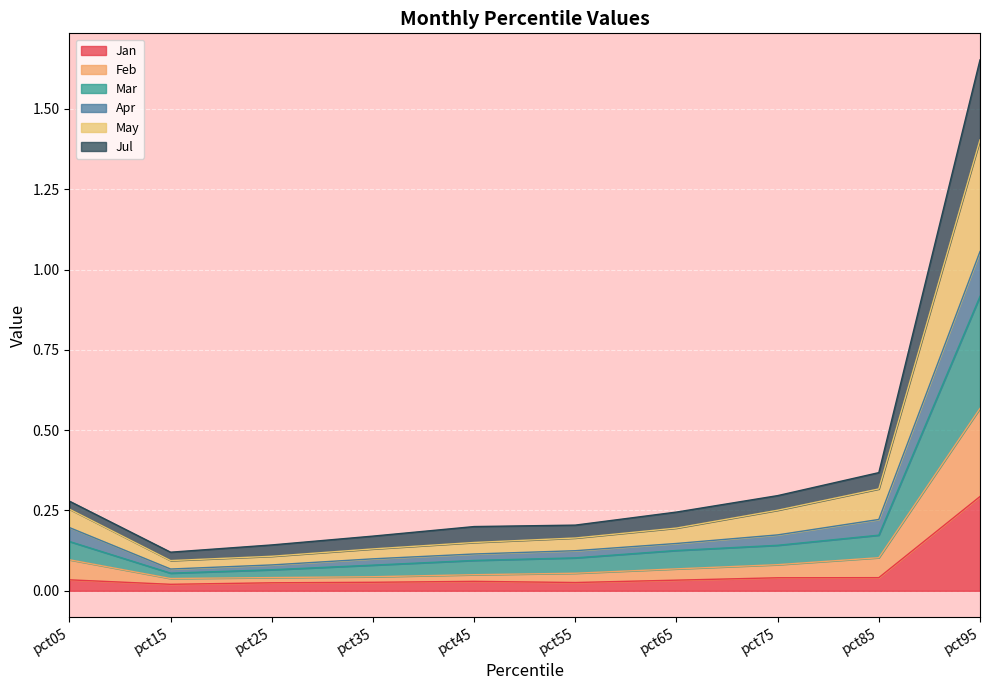

Count the number of categories in the chart.

10